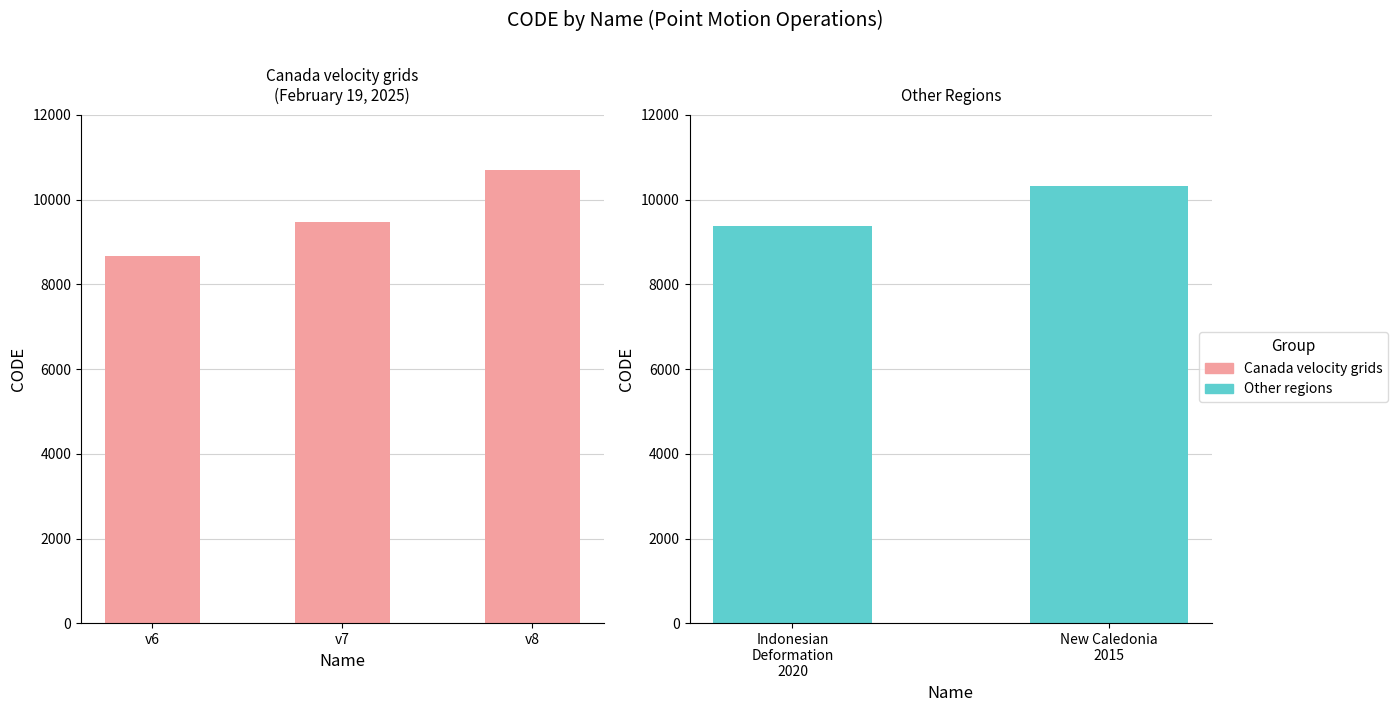

Reading right to left, extract all data points from this chart.

New Caledonia velocity model 2015=10323	Indonesian Deformation Model 2020=9375	Canada velocity grid v8=10707	Canada velocity grid v7=9483	Canada velocity grid v6=8676